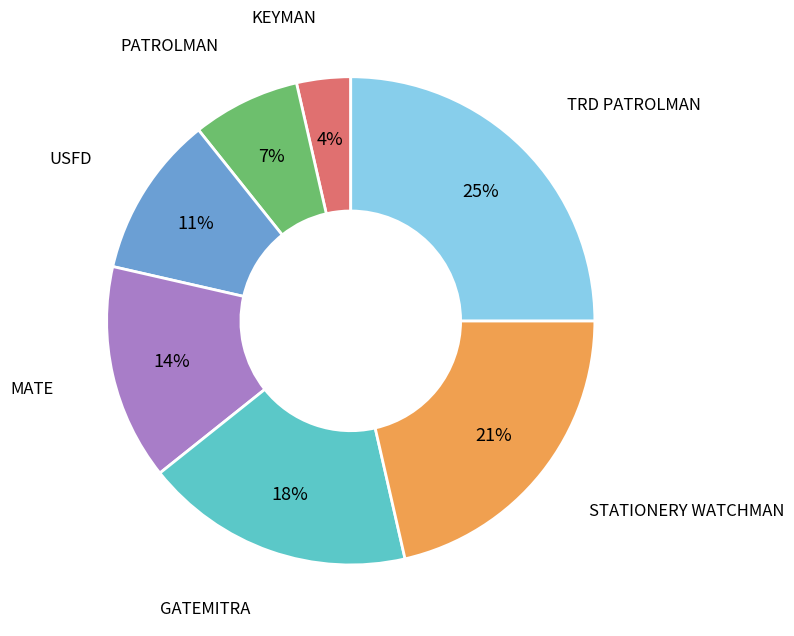

Is there any slice that represents more than half of the pie?

No